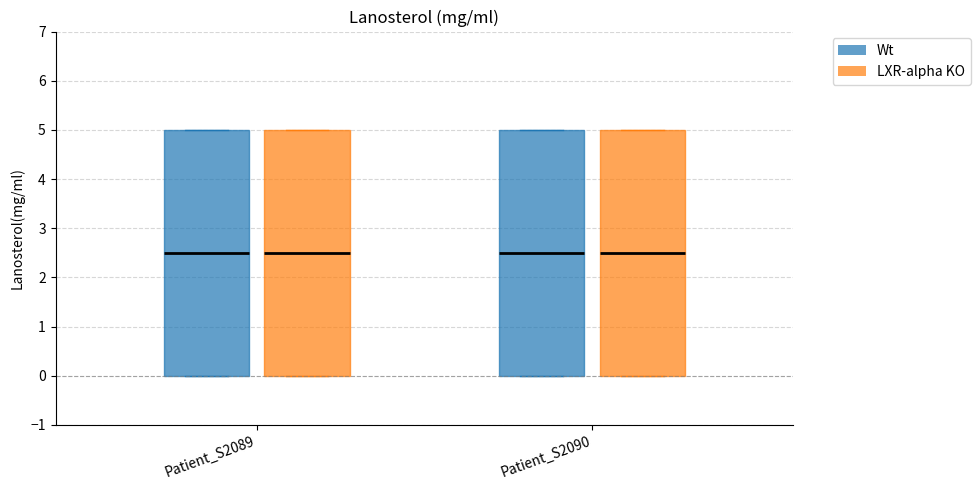

Reading left to right, transcribe this box plot: for each box, give where its median line is, the range the box spans, and where its two whiskers end, as read against the y-axis. The values are not printed on the chart, so give them approximately, as read against the axis.

Patient_S2089 (Wt): median 2.5, box 0.0 to 5.0, whiskers 0.0 to 5.0
Patient_S2089 (LXR-alpha KO): median 2.5, box 0.0 to 5.0, whiskers 0.0 to 5.0
Patient_S2090 (Wt): median 2.5, box 0.0 to 5.0, whiskers 0.0 to 5.0
Patient_S2090 (LXR-alpha KO): median 2.5, box 0.0 to 5.0, whiskers 0.0 to 5.0